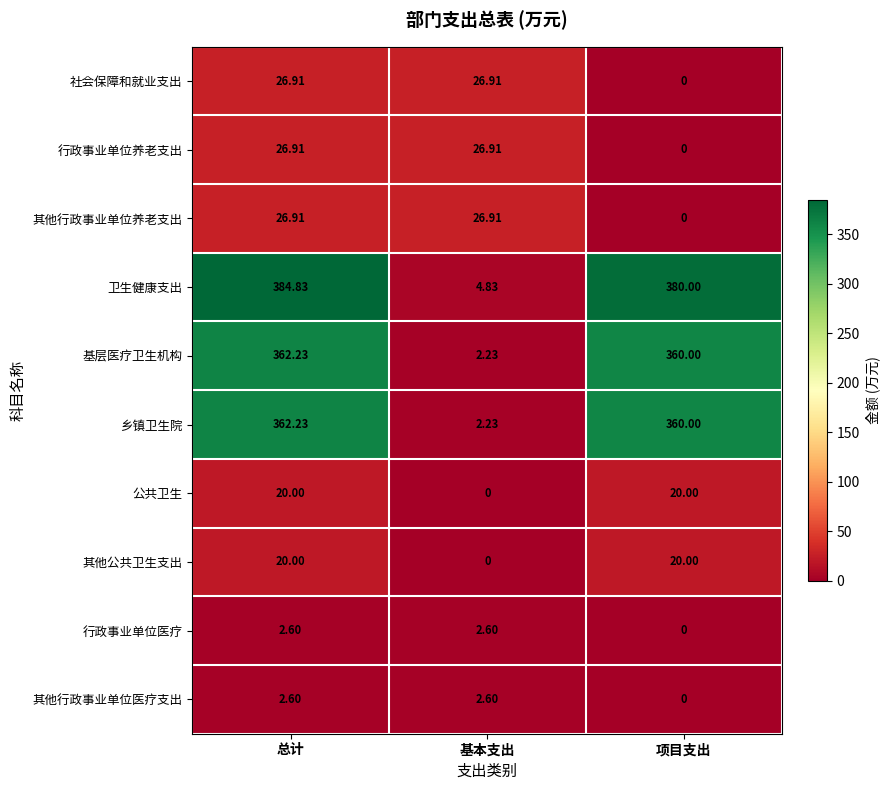

What is the total value across all series at 基本支出?

95.2